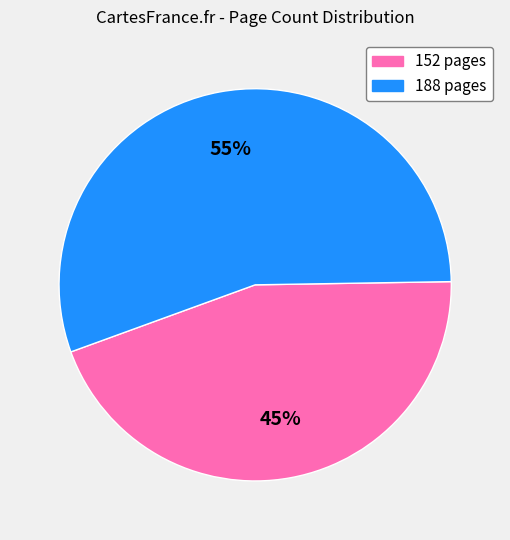

Is there a majority slice in this chart?

Yes